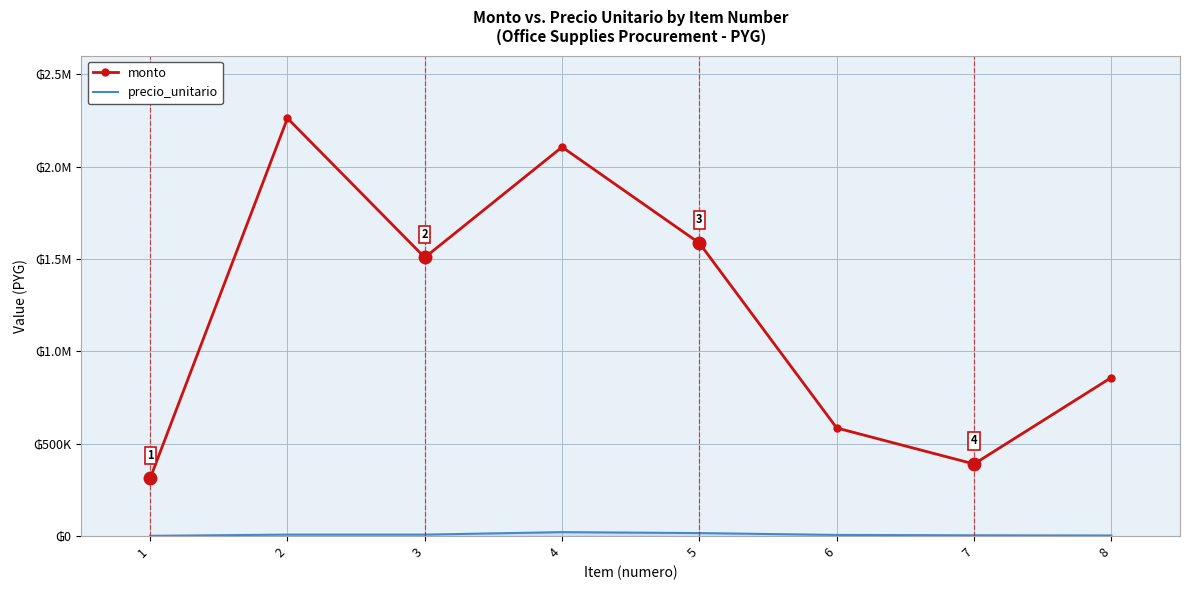

What is the total value across all series at 6?

590850